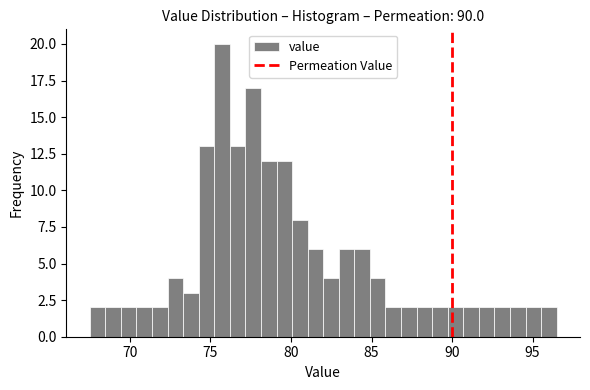

Read against the x-axis, roughly where is the centre of the tallest bar?

75.5